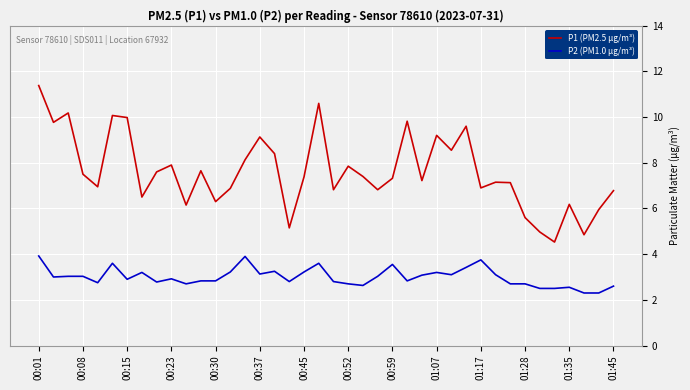

How many values in the P2 (PM1.0 µg/m³) series are below 3?

20